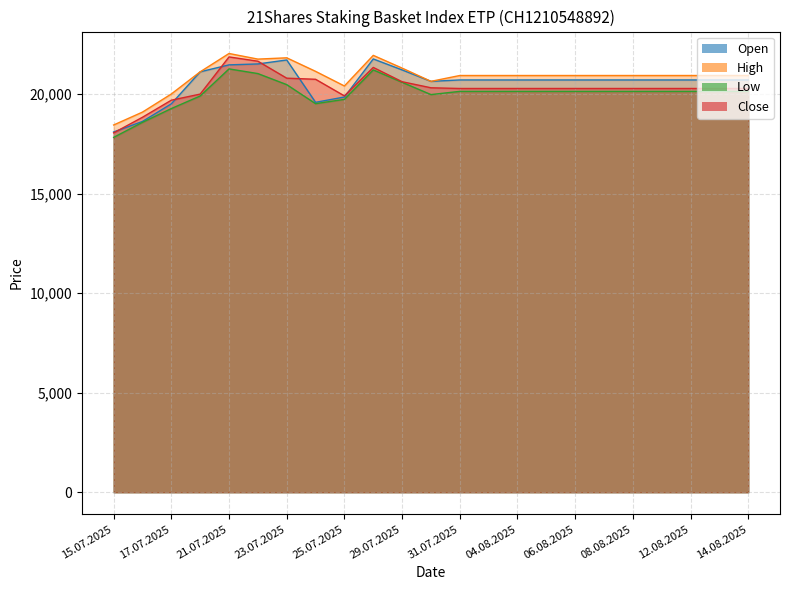

Which category has the highest value in the High series?

21.07.2025